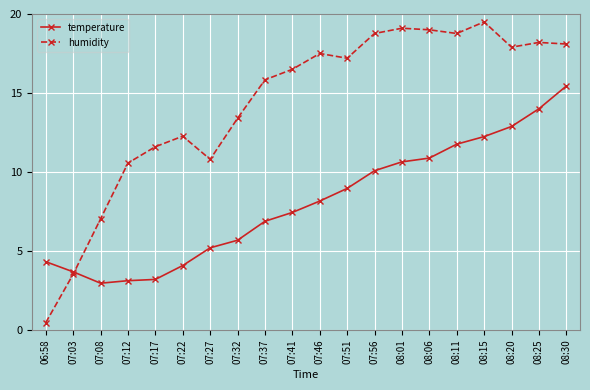

How many intersections are there between humidity and temperature?

1